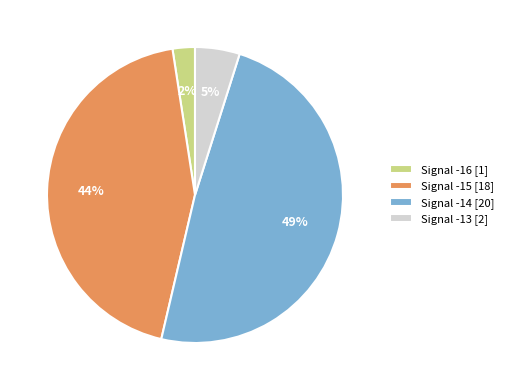

Which has a higher value, Signal -14 [20] or Signal -13 [2]?

Signal -14 [20]